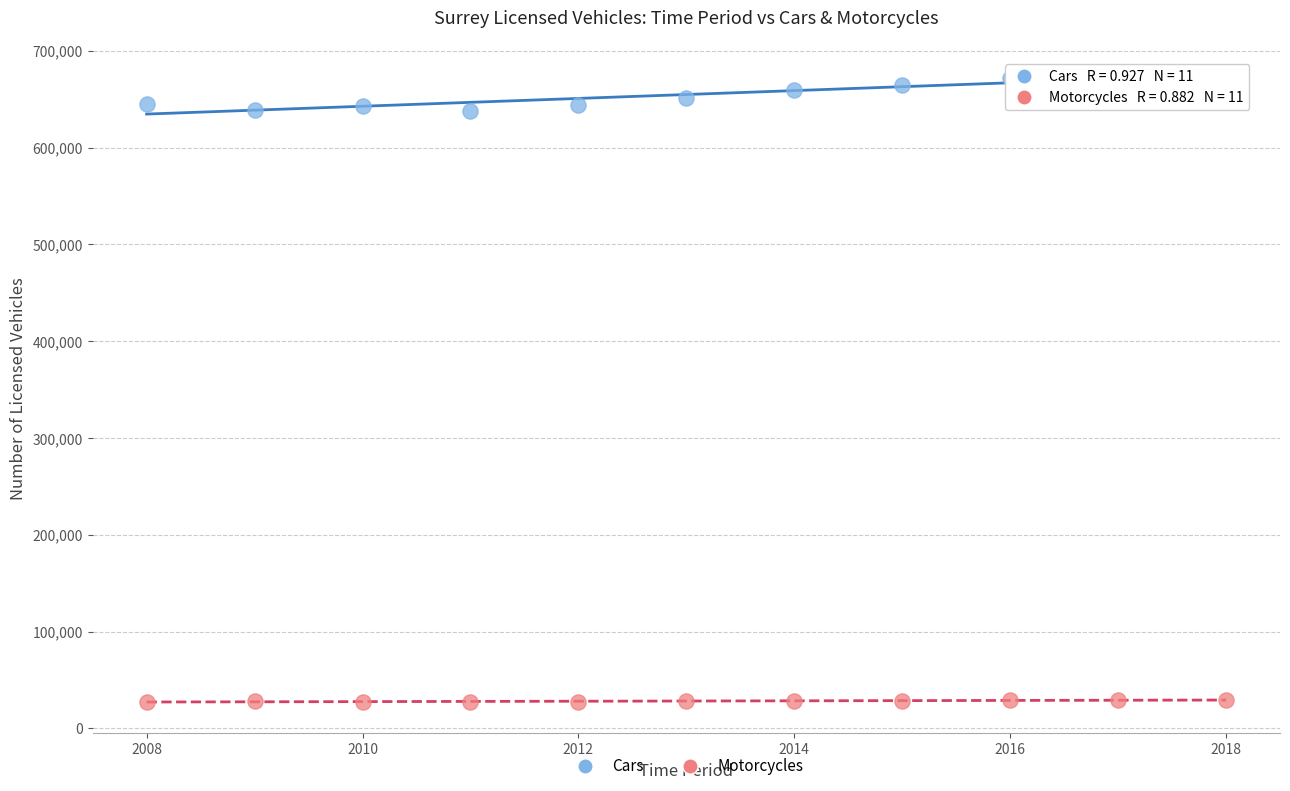

Which series has the largest Y range (max minus min)?

Cars